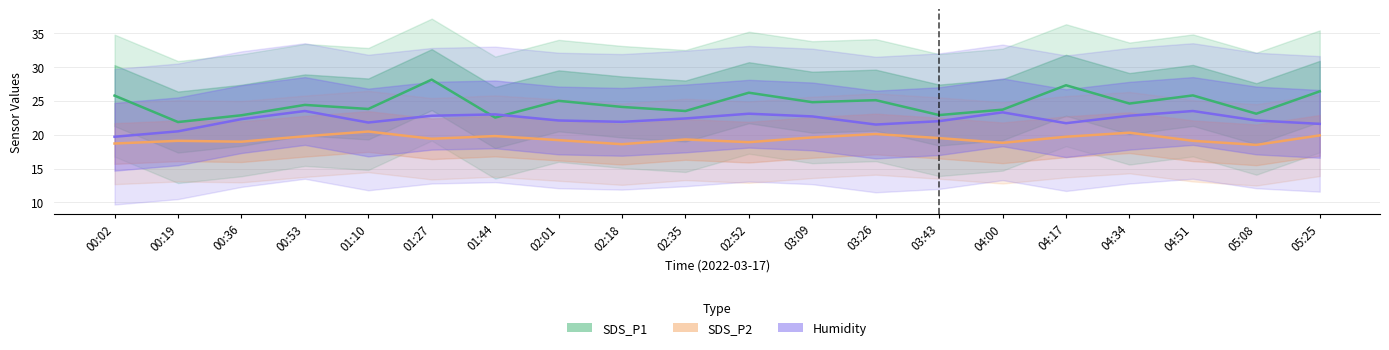

Reading left to right, what are all the values shown in this chart?

SDS_P1: 25.8	21.9	22.9	24.4	23.8	28.1	22.5	25.0	24.1	23.5	26.2	24.8	25.1	22.9	23.7	27.3	24.6	25.8	23.1	26.4
SDS_P2: 18.7	19.1	19.0	19.8	20.5	19.4	19.8	19.2	18.6	19.3	18.9	19.6	20.1	19.5	18.8	19.7	20.3	19.1	18.5	19.9
Humidity: 19.7	20.5	22.3	23.5	21.8	22.8	23.0	22.1	21.9	22.4	23.1	22.7	21.5	22.0	23.3	21.7	22.8	23.5	22.1	21.6